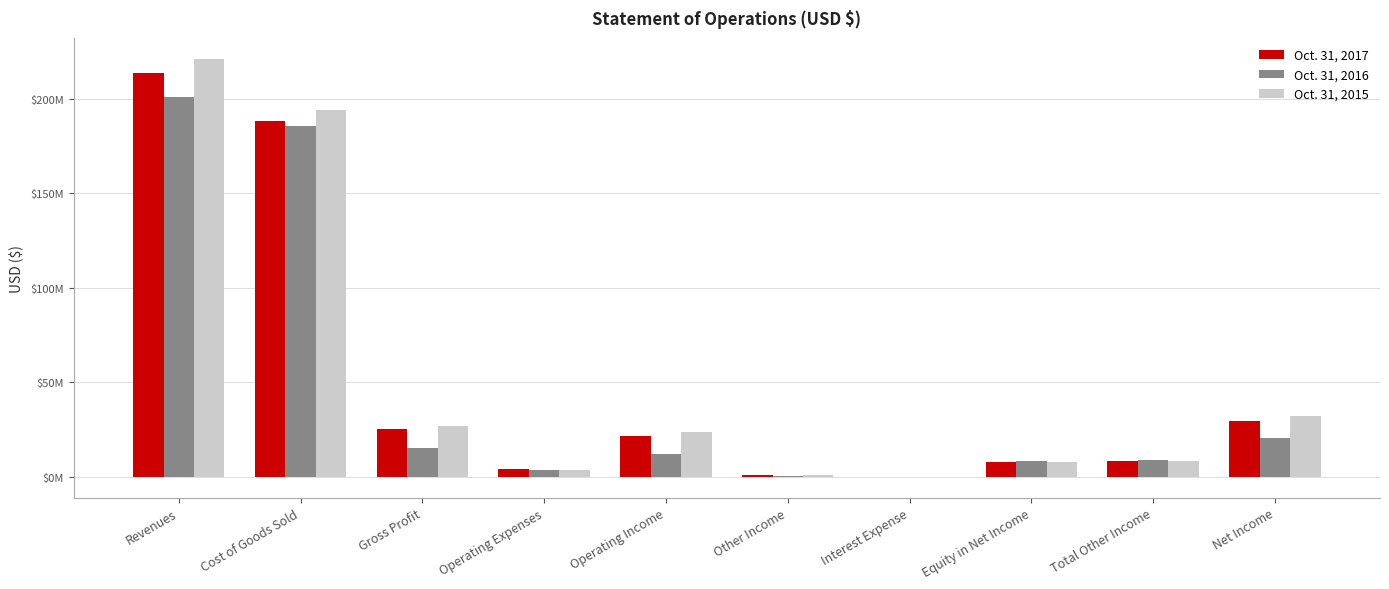

Are the bars grouped side by side (vs. stacked)?

Yes